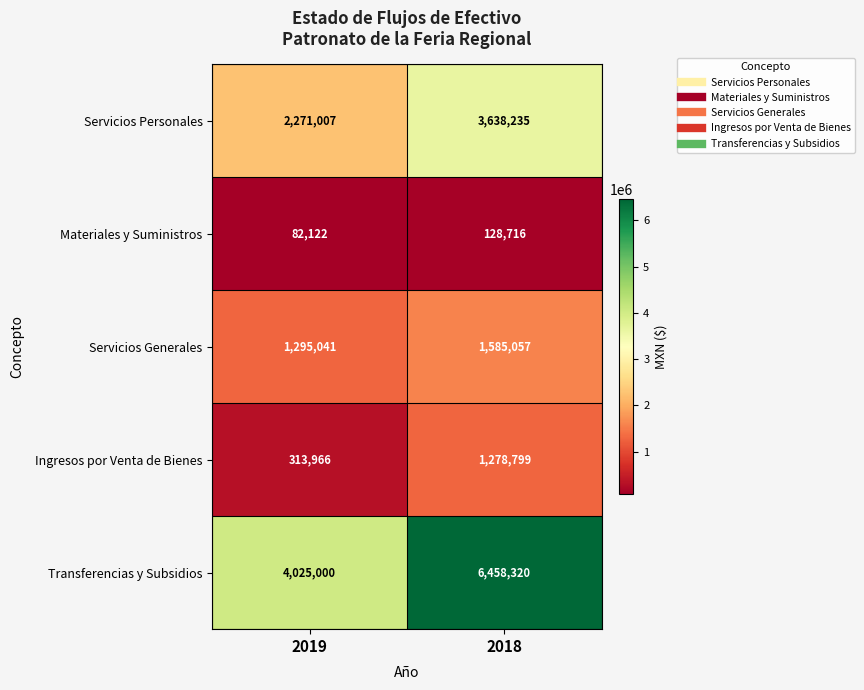

Which series has the widest spread of values?

Transferencias y Subsidios